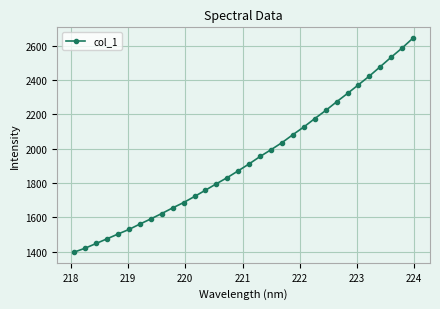

Reading left to right, list all the values displayed in this chart.

1396.7	1419.6	1446.9	1474.1	1501.9	1528.7	1560.1	1590.2	1621.6	1654.4	1685.6	1721.0	1757.8	1795.2	1831.3	1870.8	1911.3	1954.2	1993.8	2034.9	2081.5	2126.3	2175.1	2222.2	2273.0	2321.8	2372.3	2423.0	2477.8	2533.2	2586.6	2644.7